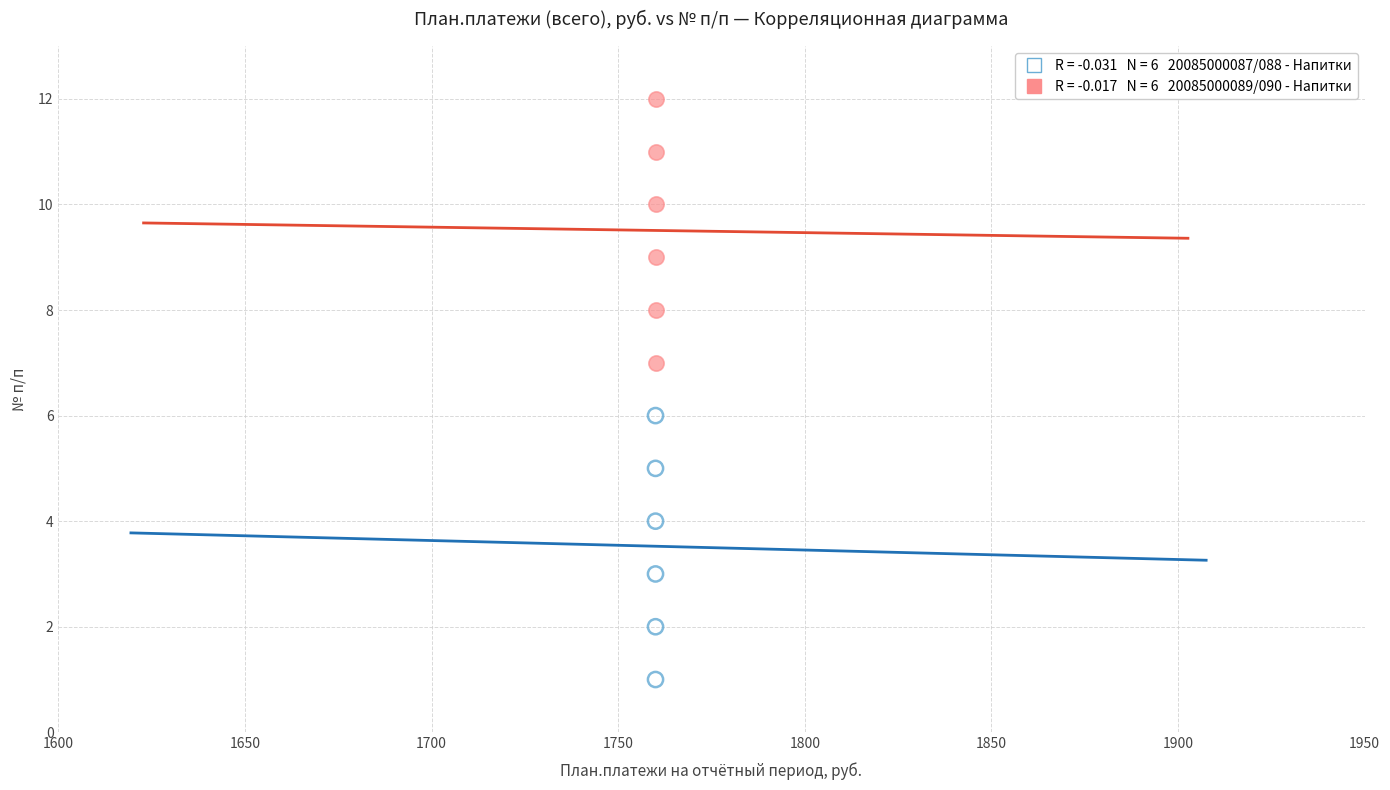

Across all data points, what is the range of Y values (max minus min)?

11